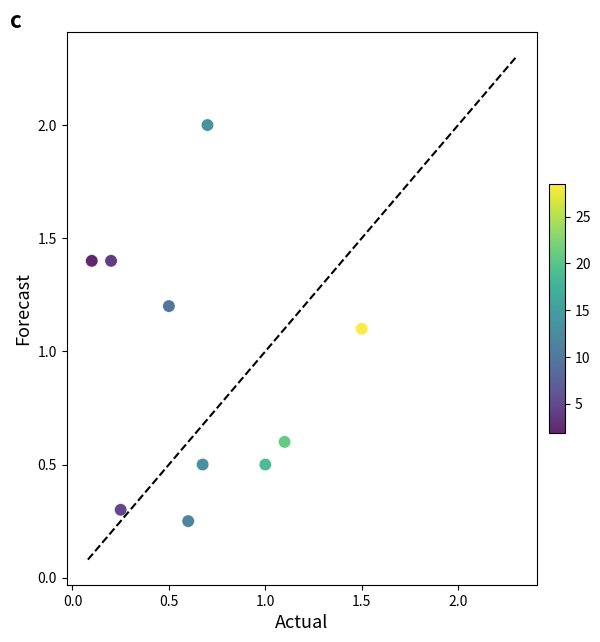

What is the range of X values (max minus min)?

1.4